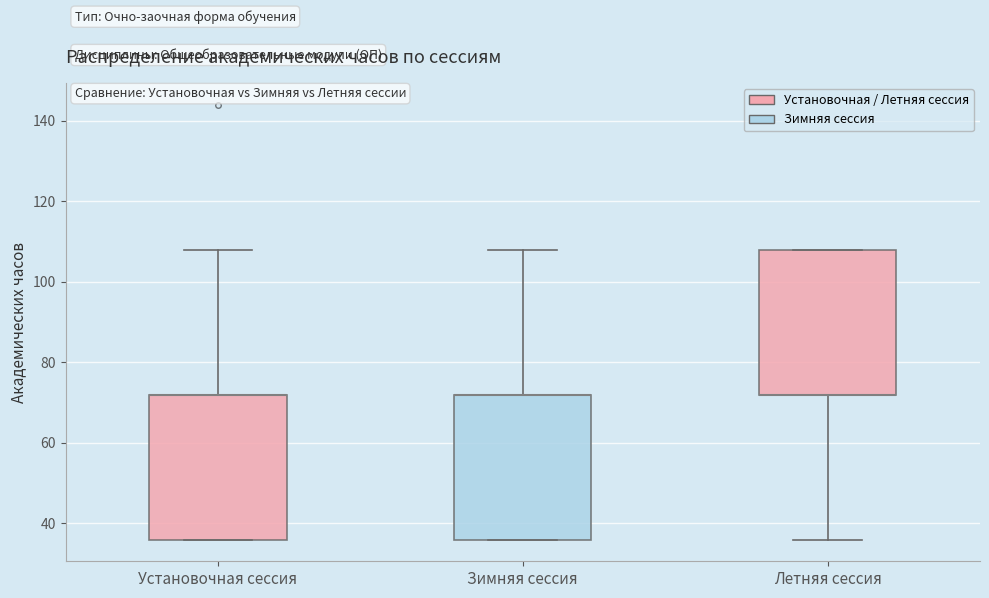

Where is the lower edge of the box for Зимняя сессия on the y-axis? The values are not printed on the chart, so give them approximately, as read against the axis.

36